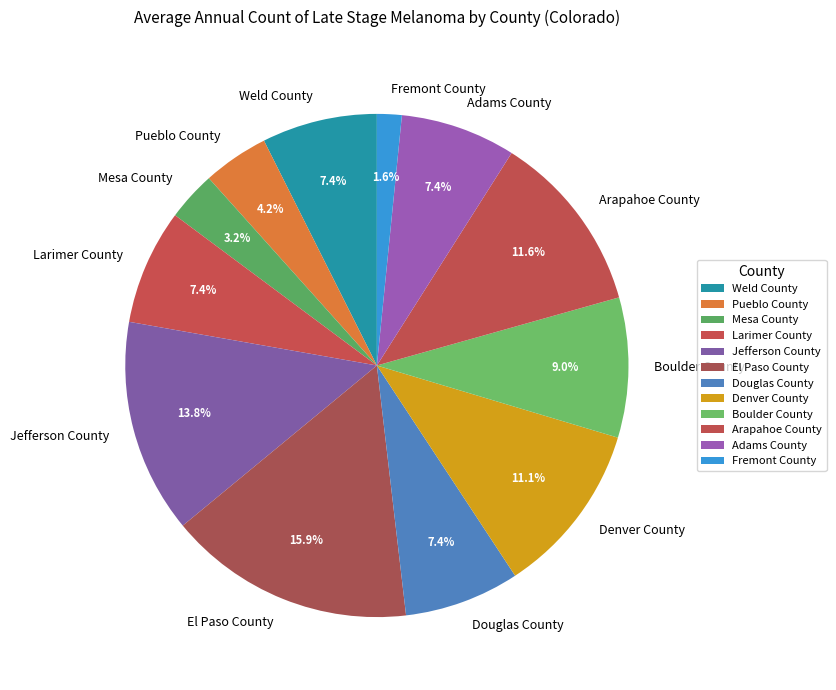

To the nearest percent, what is the combined percentage of Jefferson County and Weld County?

21%